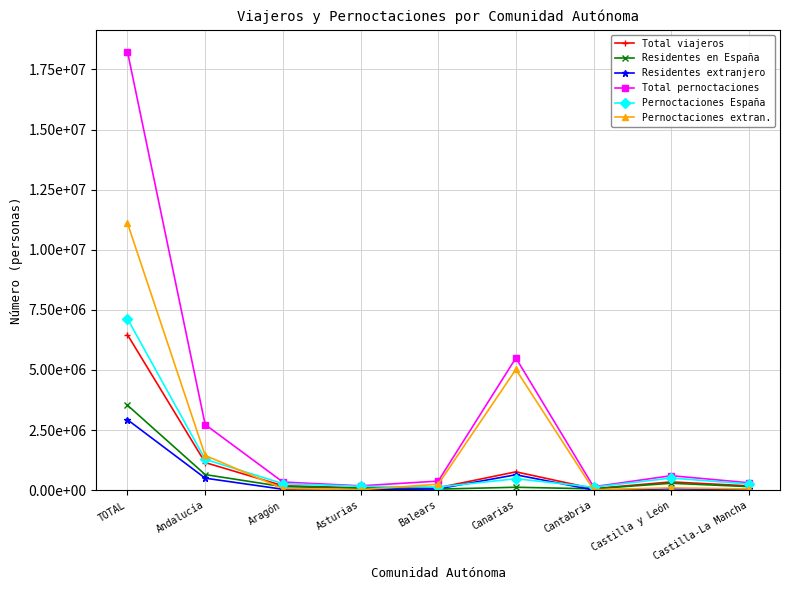

Does the chart have visible grid lines?

Yes